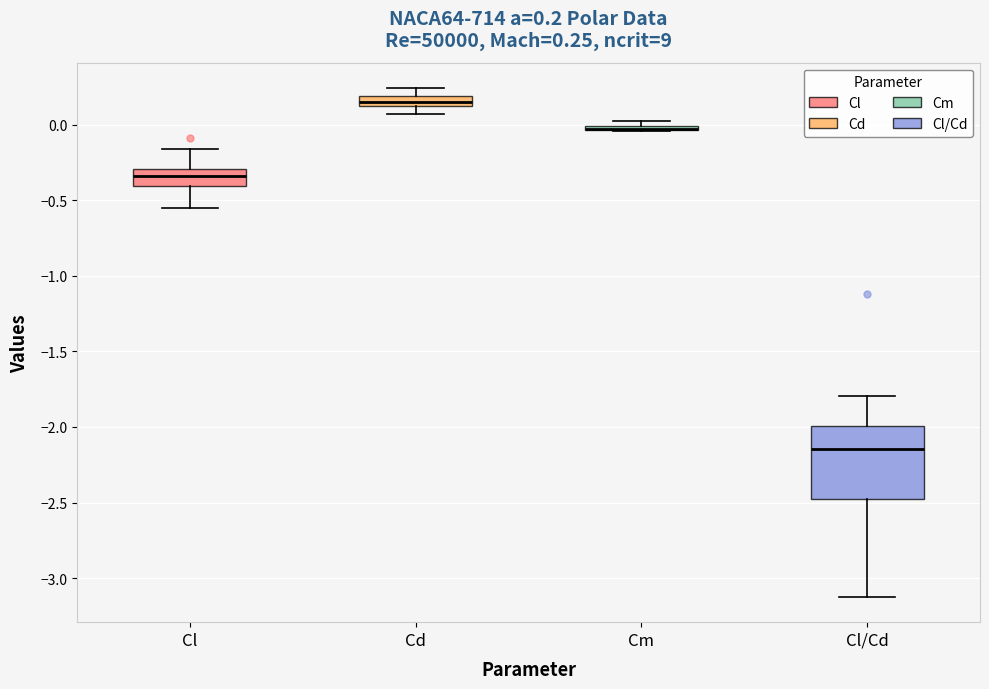

Comparing the boxes themselves (not the whiskers), which one is the tallest?

Cl/Cd